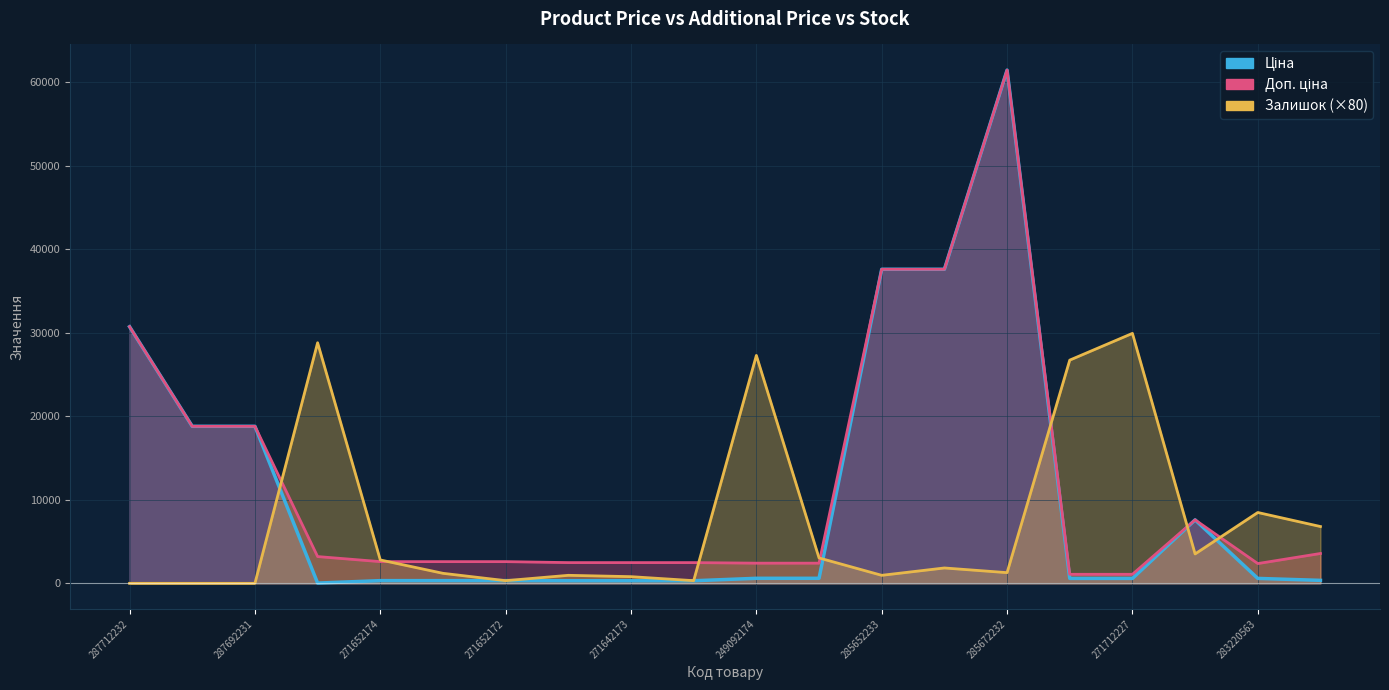

Reading left to right, transcribe all the data shown in this chart.

Ціна: 30717.1	18796.8	18796.8	32.0	324.8	324.8	324.8	310.3	310.3	310.3	603.7	603.7	37593.6	37593.6	61434.3	589.9	589.9	7596.5	591.6	357.4
Доп. ціна: 30717.1	18796.8	18796.8	3205.0	2598.3	2598.3	2598.3	2482.4	2482.4	2482.4	2414.8	2414.8	37593.6	37593.6	61434.3	1081.7	1081.7	7596.5	2366.5	3573.9
Залишок: 0.0	0.0	0.0	28800.0	2800.0	1200.0	320.0	960.0	800.0	320.0	27280.0	3040.0	960.0	1840.0	1280.0	26720.0	29920.0	3520.0	8480.0	6800.0